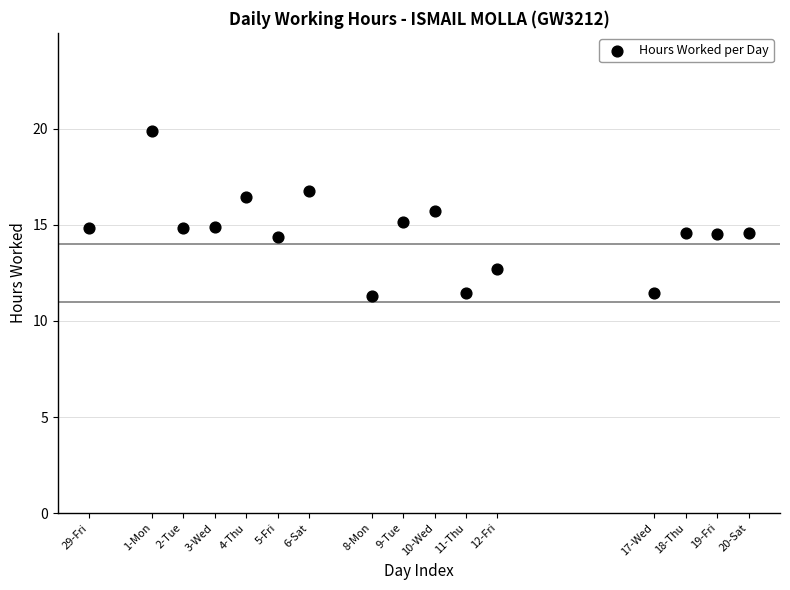

What is the range of Y values (max minus min)?

8.6